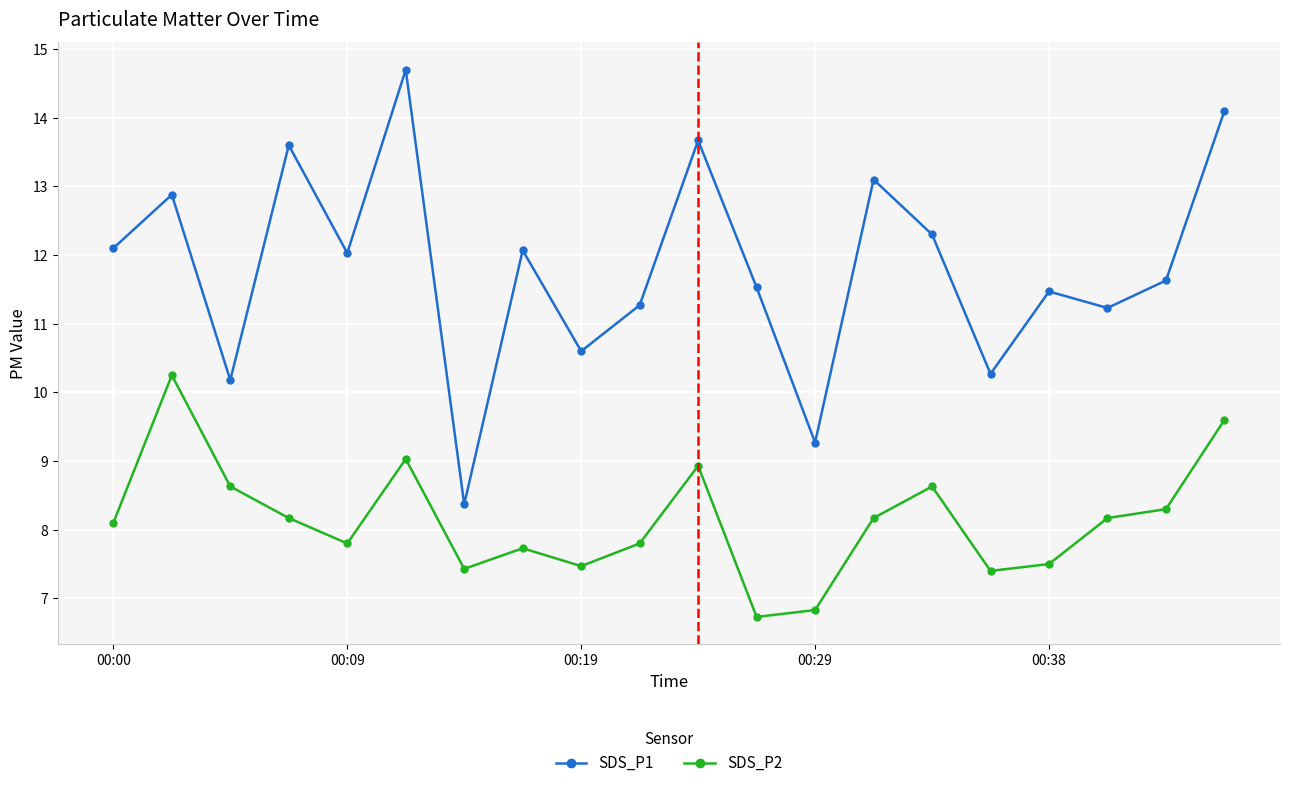

True or false: SDS_P1 and SDS_P2 cross at least once.

False